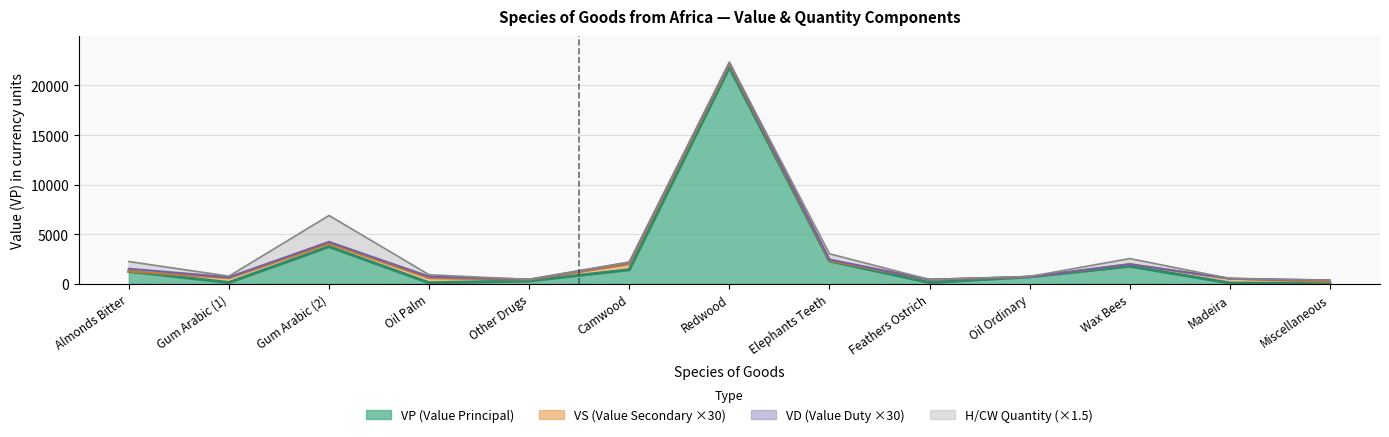

Is it true that Gal_Qr equals 10 at Oil Ordinary?

False